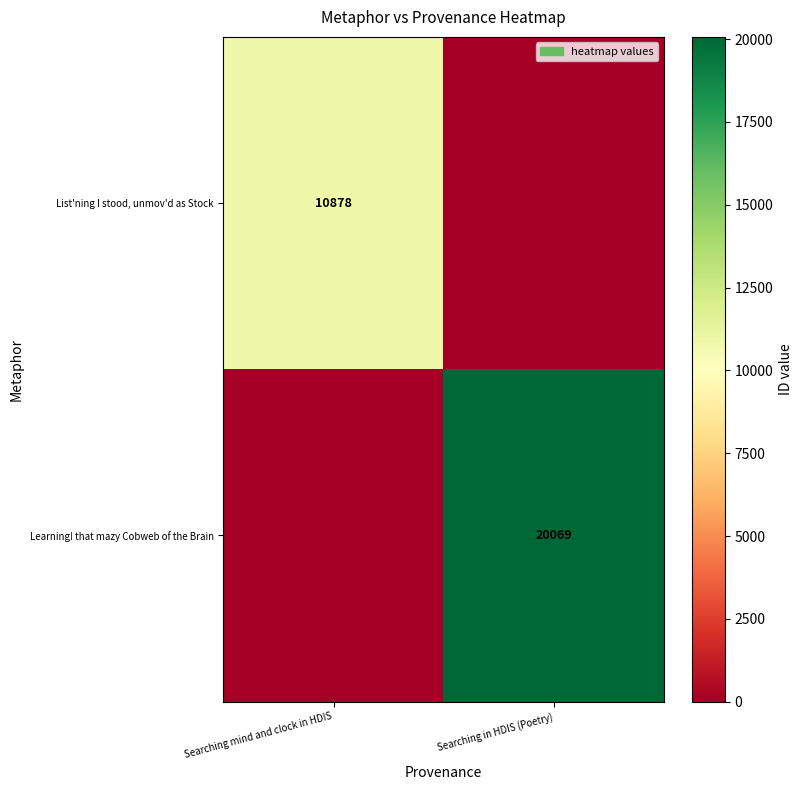

True or false: List'ning I stood, unmov'd as Stock has a value of 6349 at Searching mind and clock in HDIS.

False